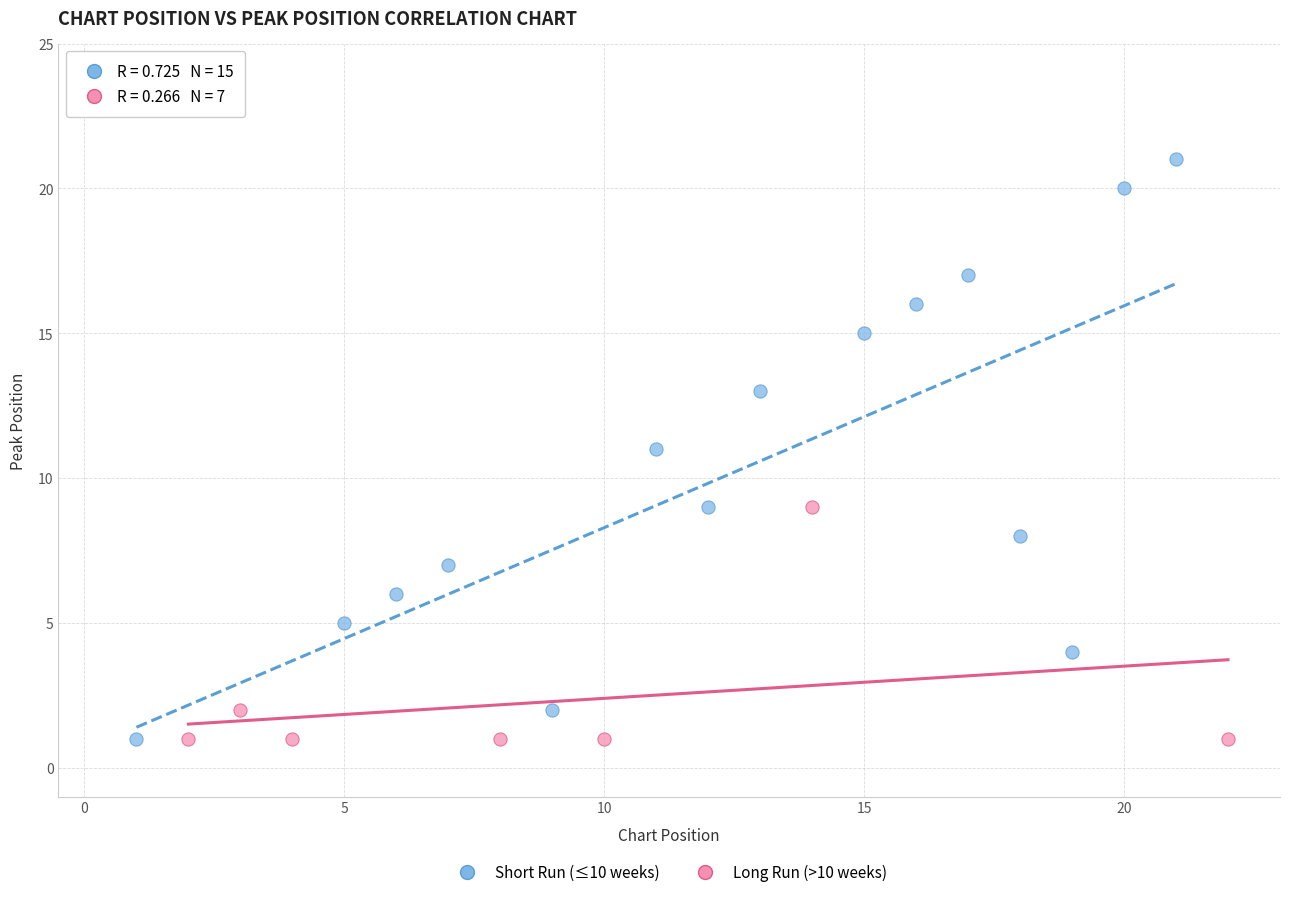

Which series has the largest Y range (max minus min)?

Short Run (≤10 weeks)